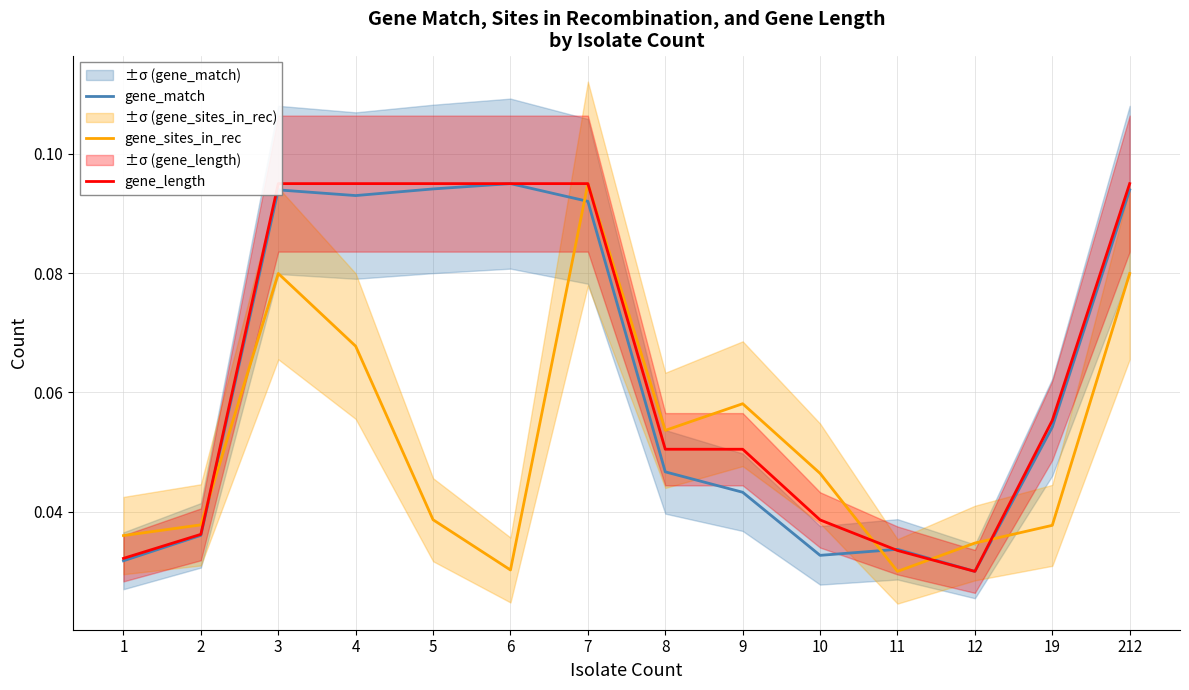

Reading left to right, what are all the values shown in this chart?

gene_match: 1=0.0	2=0.0	3=0.1	4=0.1	5=0.1	6=0.1	7=0.1	8=0.0	9=0.0	10=0.0	11=0.0	12=0.0	19=0.1	212=0.1
gene_sites_in_rec: 1=0.0	2=0.0	3=0.1	4=0.1	5=0.0	6=0.0	7=0.1	8=0.1	9=0.1	10=0.0	11=0.0	12=0.0	19=0.0	212=0.1
gene_length: 1=0.0	2=0.0	3=0.1	4=0.1	5=0.1	6=0.1	7=0.1	8=0.1	9=0.1	10=0.0	11=0.0	12=0.0	19=0.1	212=0.1